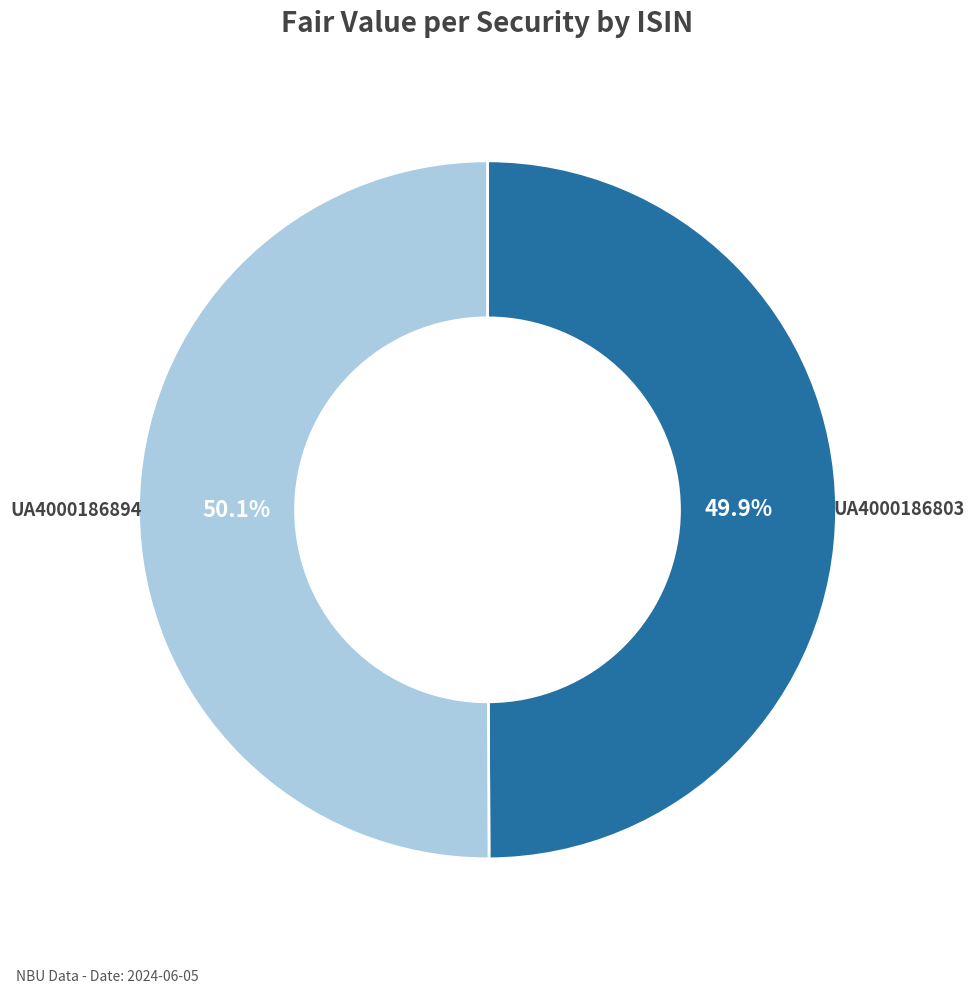

Does any single category account for the majority?

Yes